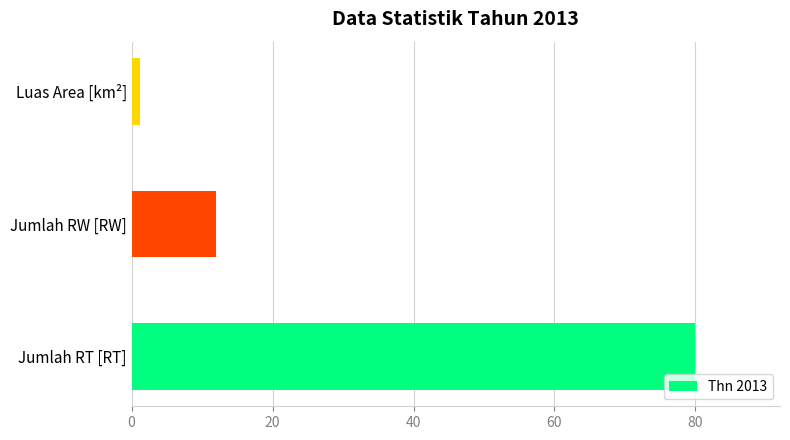

Rank the categories by value from lowest to highest.

Luas Area [km²], Jumlah RW [RW], Jumlah RT [RT]